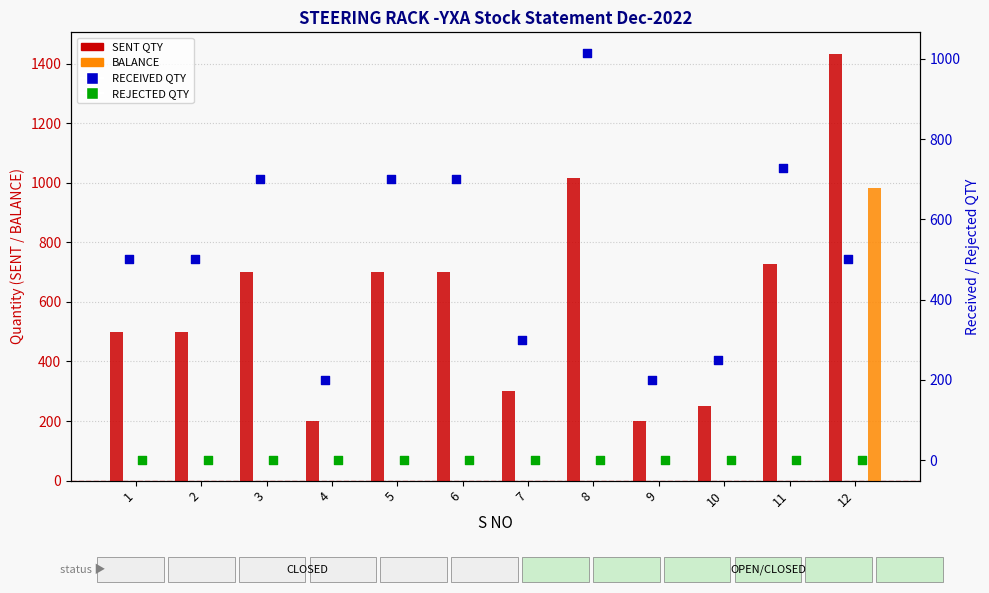

At which category is the sum across all series the highest?

12